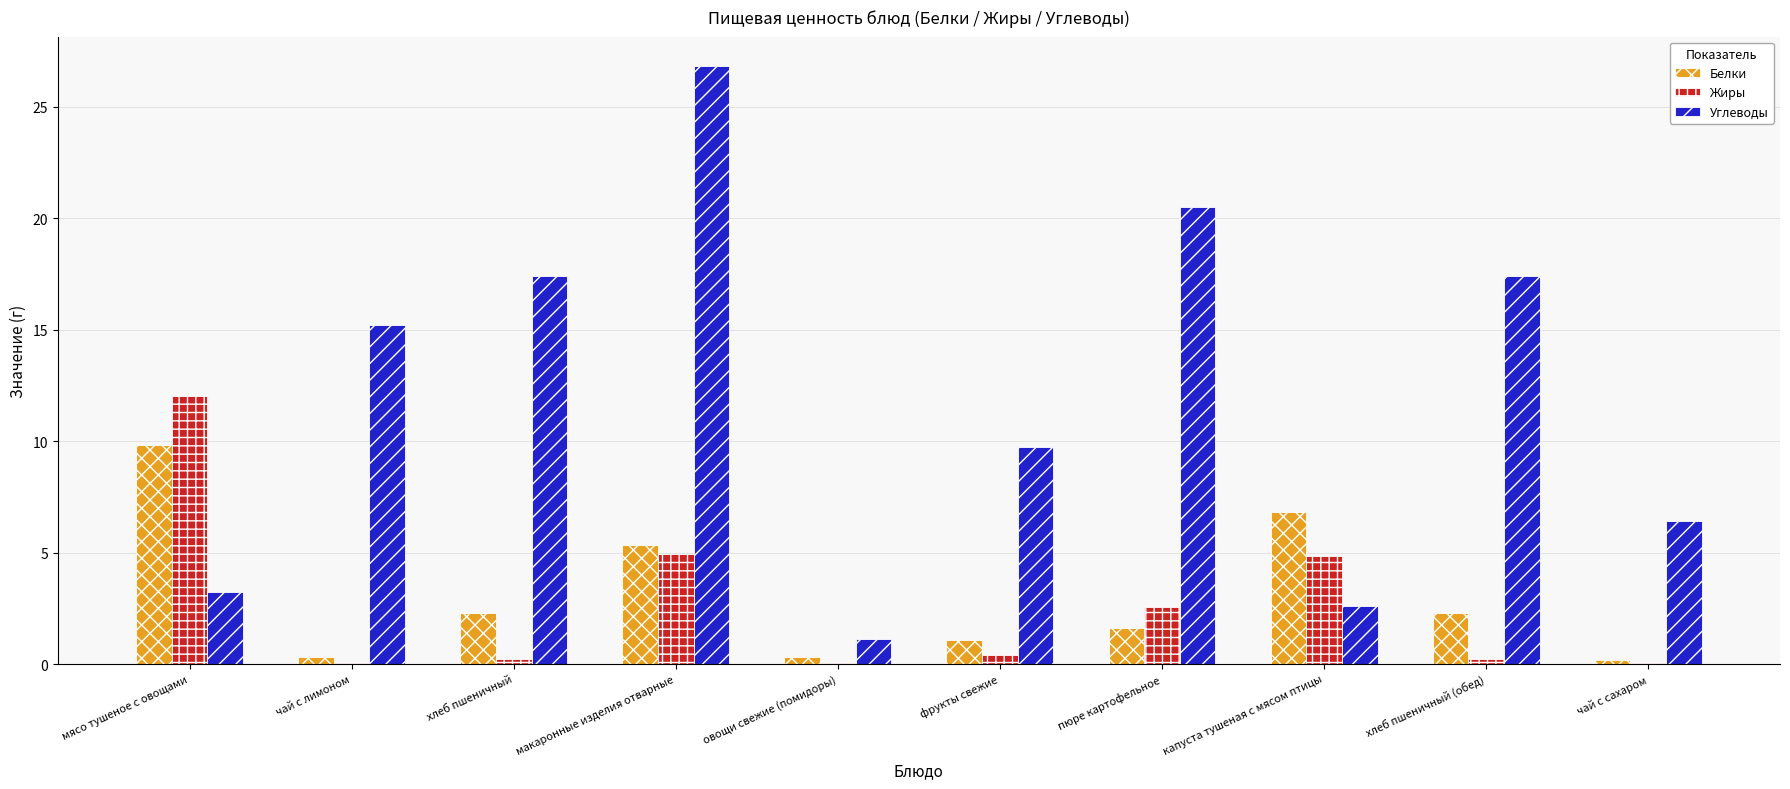

What is the maximum value for Белки?

9.8